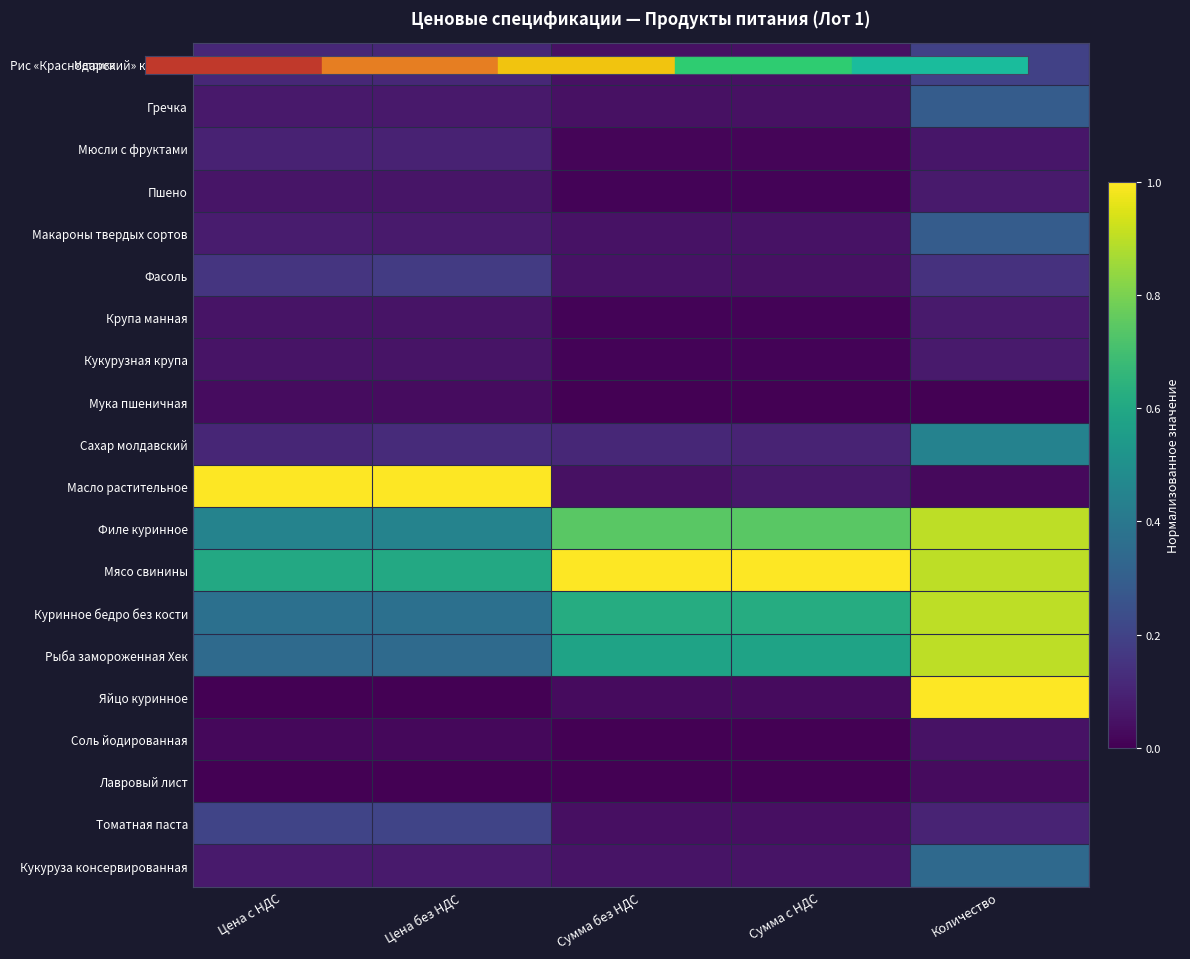

At how many categories does at least one series exceed 0?

5